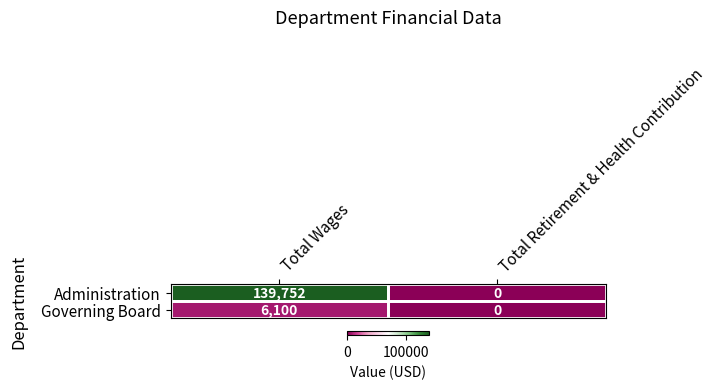

Which series has the largest total across all categories?

Administration